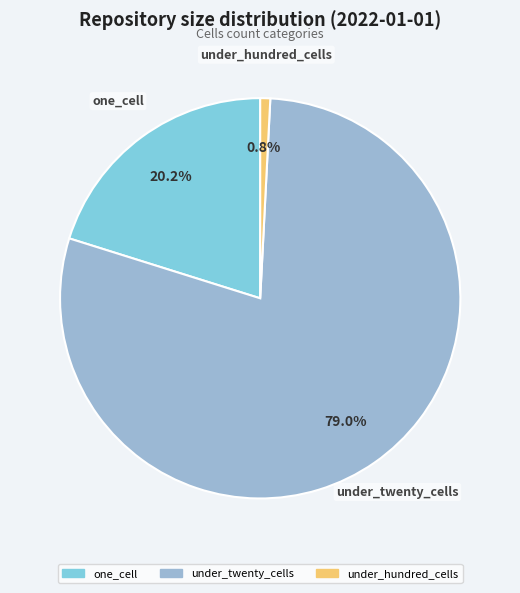

How many slices are in this pie chart?

3